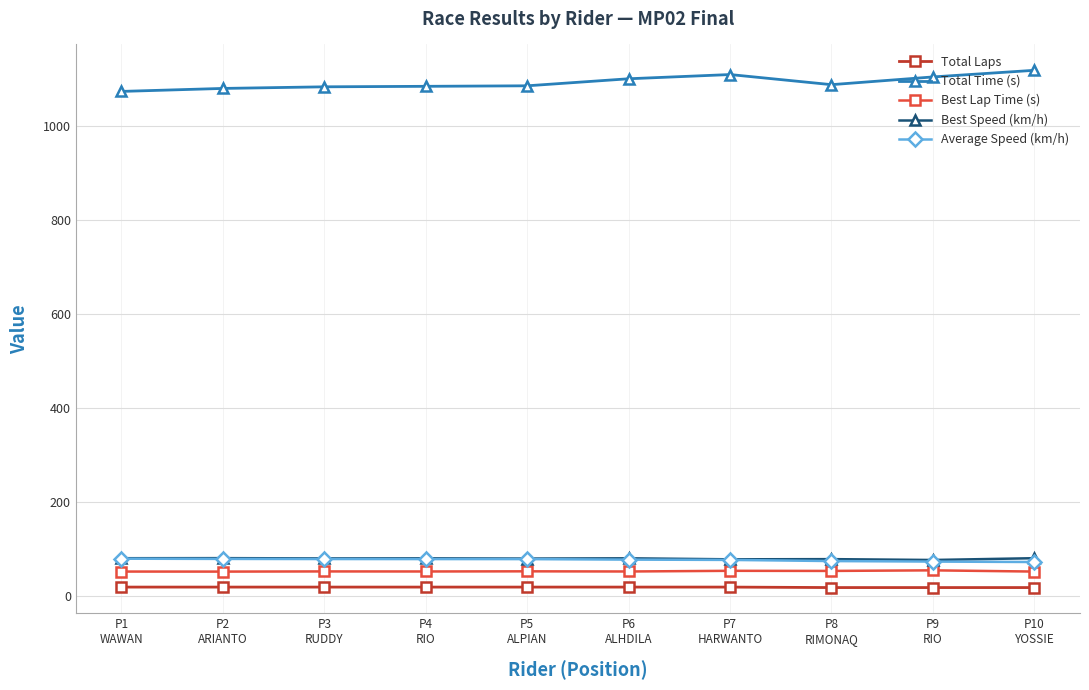

How many lines are shown in the chart?

5